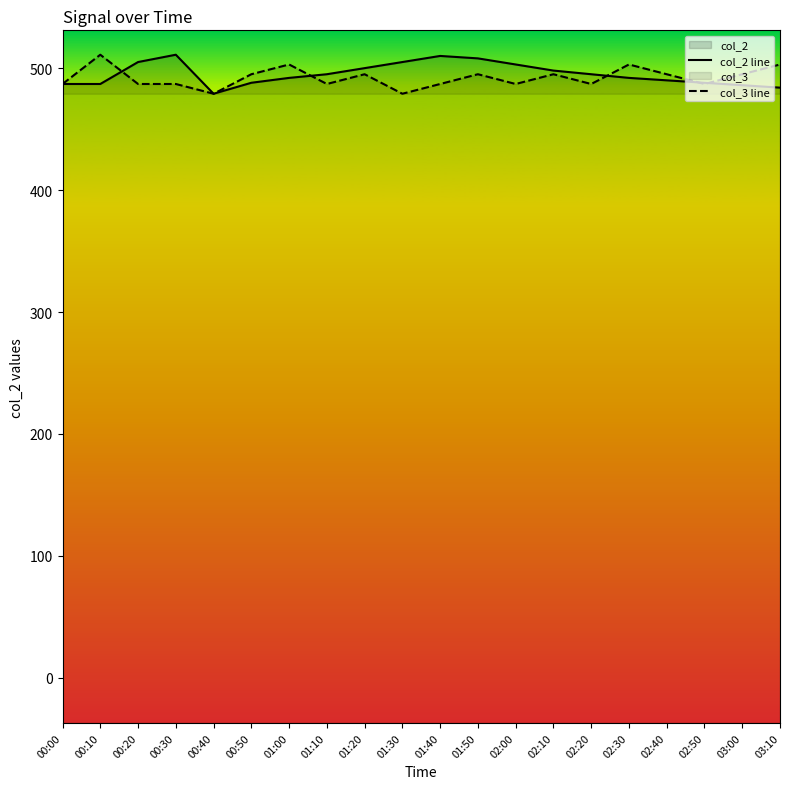

At which label does col_3 line first exceed 495?

00:10